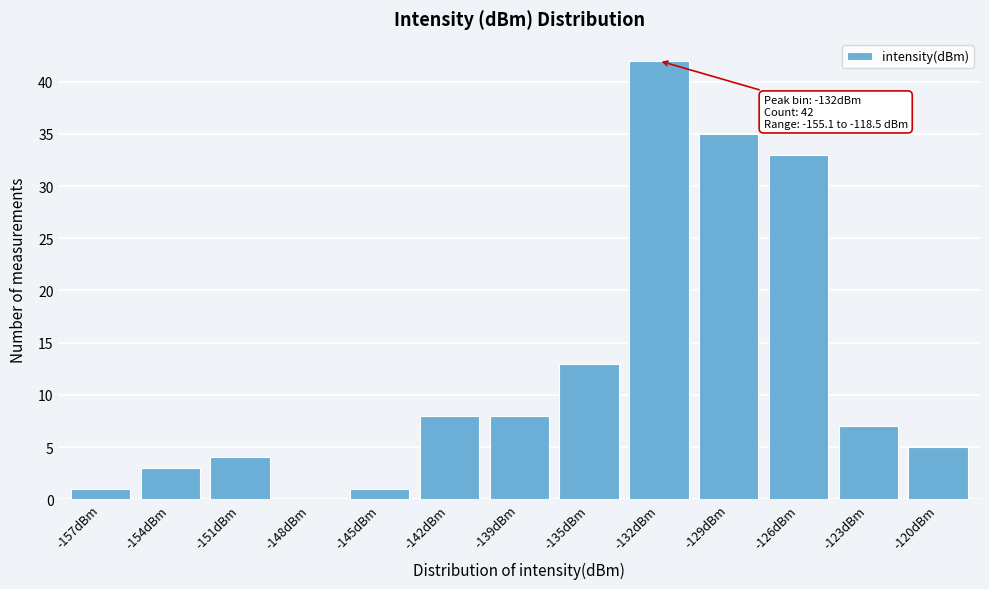

Reading right to left, list all the values displayed in this chart.

-120dBm=5	-123dBm=7	-126dBm=33	-129dBm=35	-132dBm=42	-135dBm=13	-139dBm=8	-142dBm=8	-145dBm=1	-148dBm=0	-151dBm=4	-154dBm=3	-157dBm=1